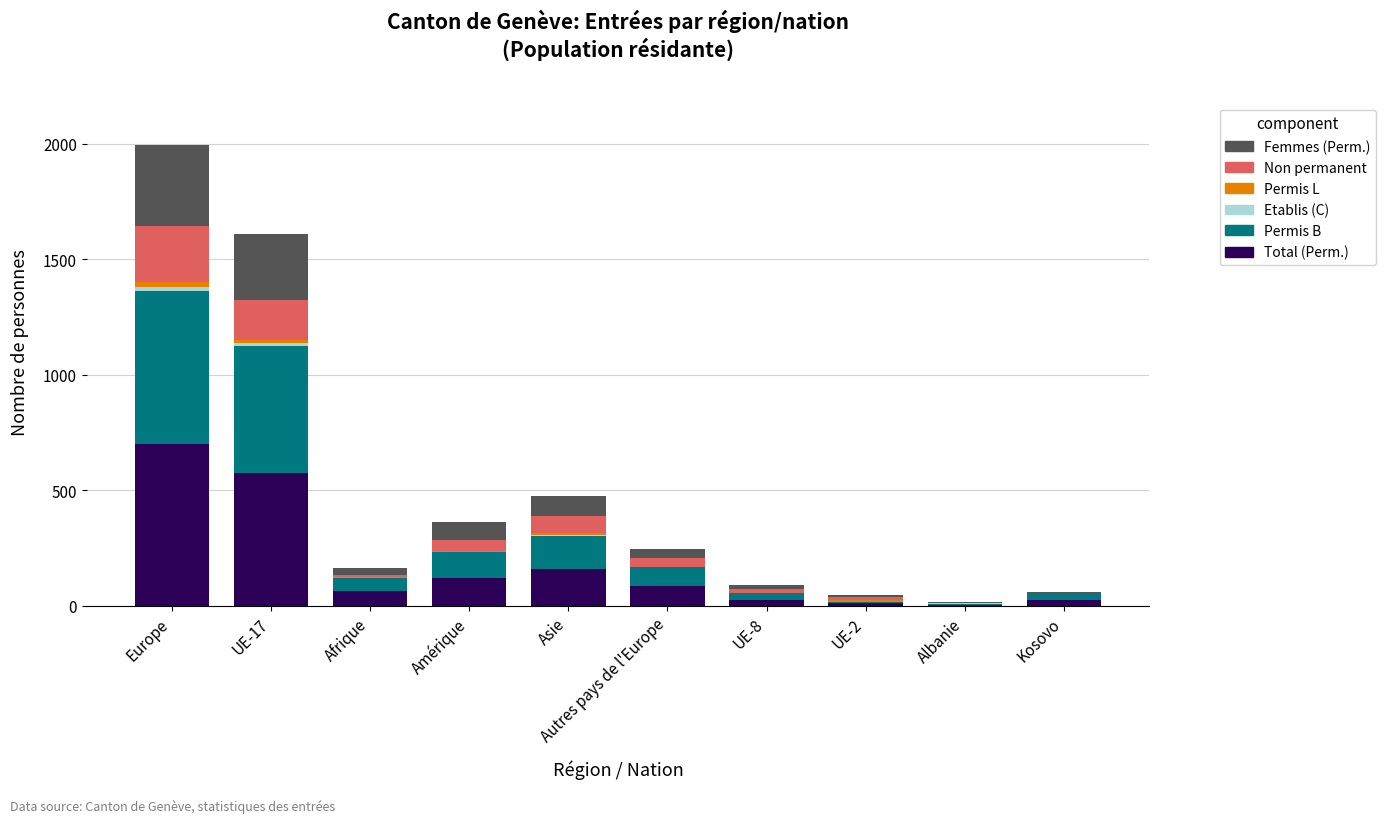

At which category is the sum across all series the highest?

Europe